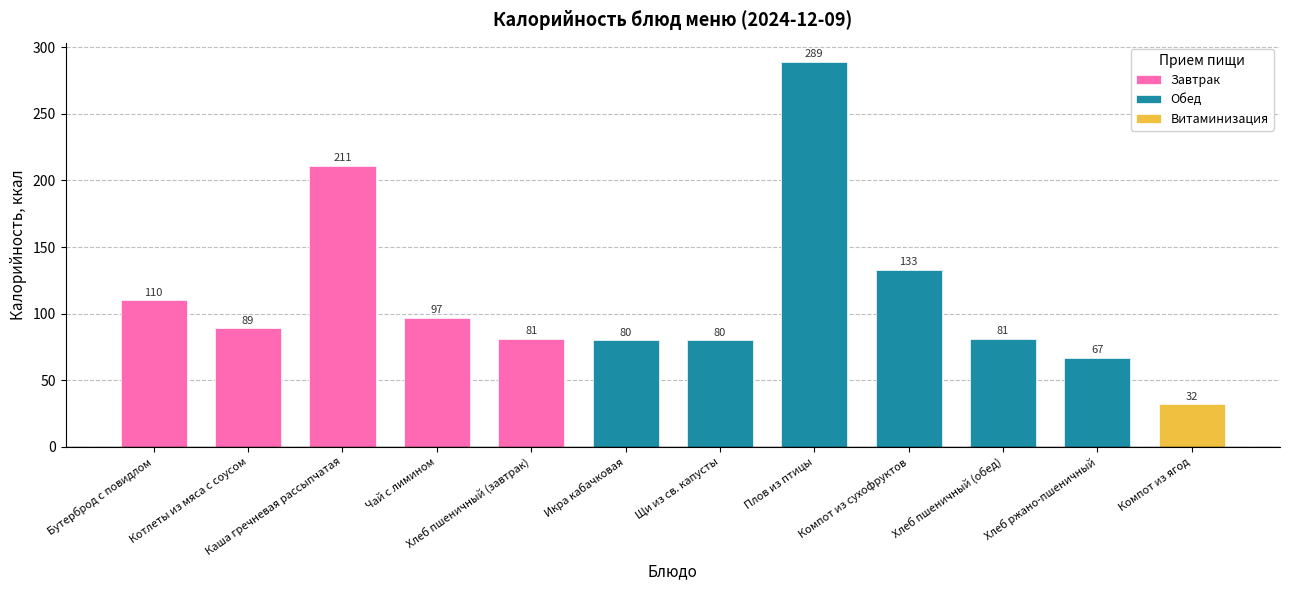

The value at Плов из птицы is 289. True or false?

True